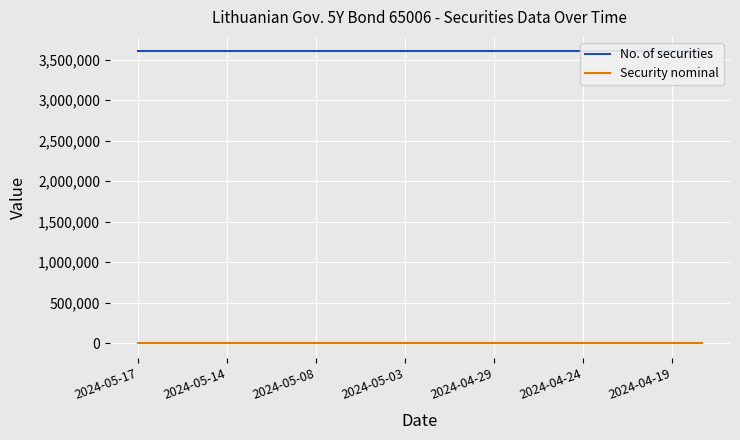

True or false: Security nominal and No. of securities cross at least once.

False